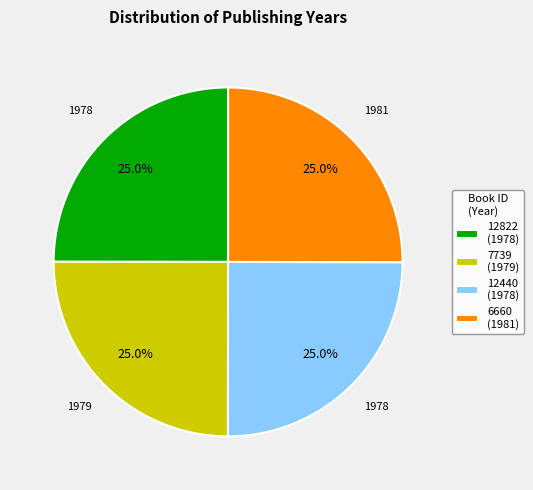

What is the total percentage of 6660 (1981) and 12822 (1978)?

50.0%